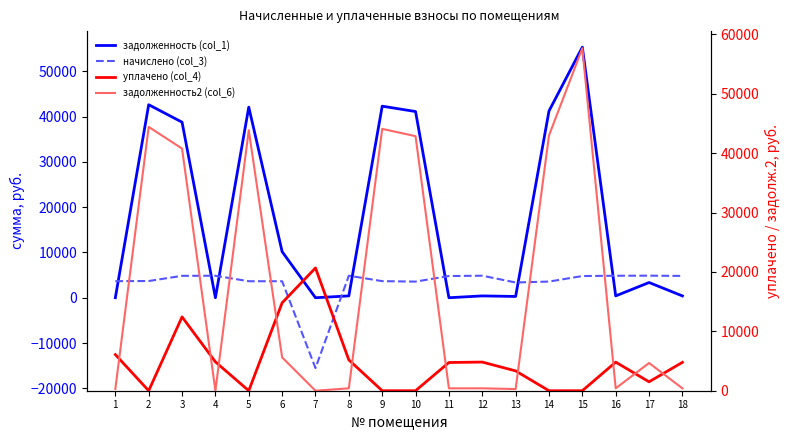

What is the value of the задолженность2 (col_6) point at the 10th from the left?

42854.8